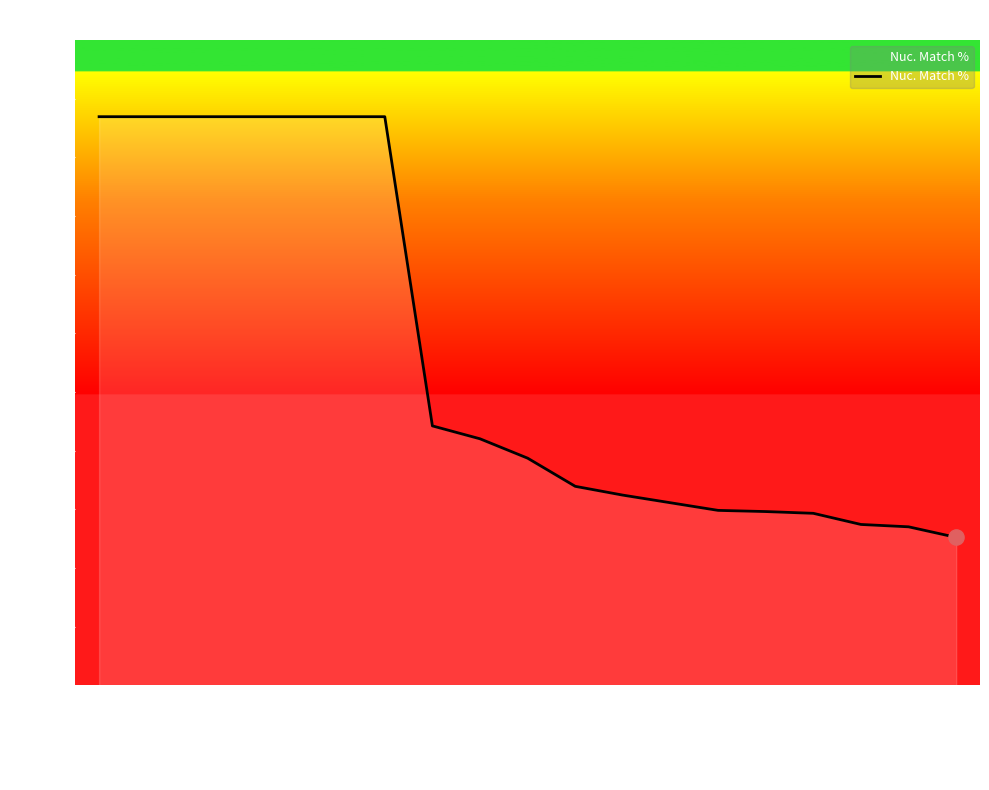

Approximately how many times larger is the value at NR_146863.2 compared to NR_146861.2?

1.1